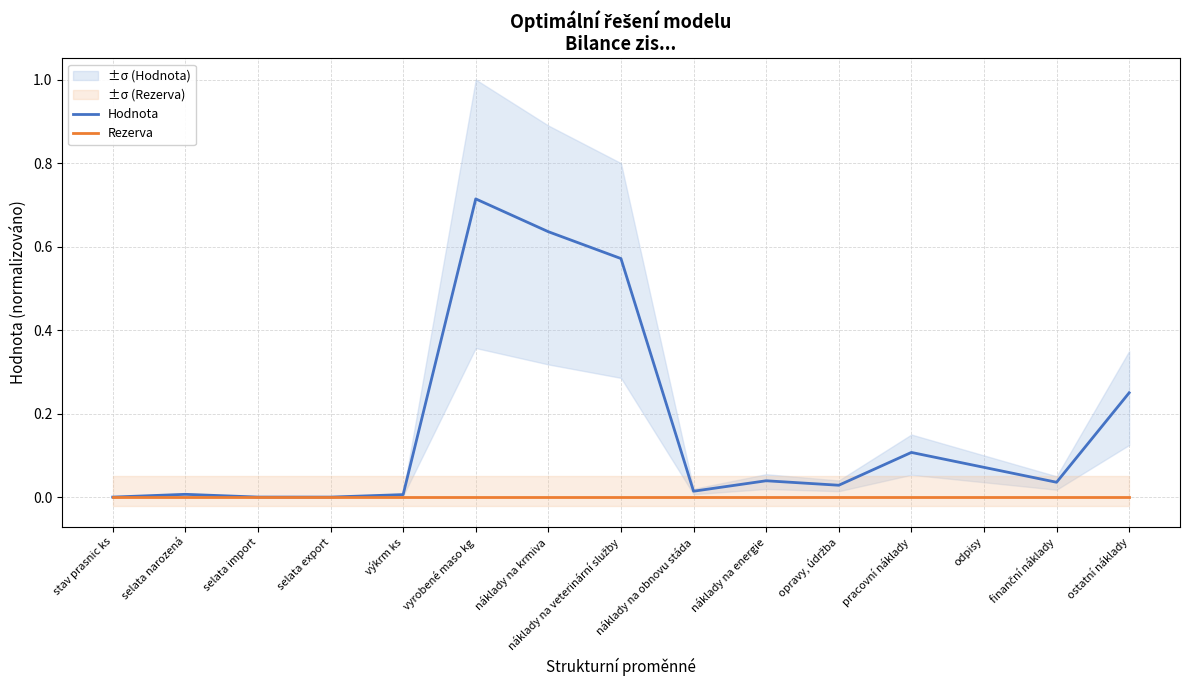

The value of Hodnota at ostatní náklady is 0.2. True or false?

True